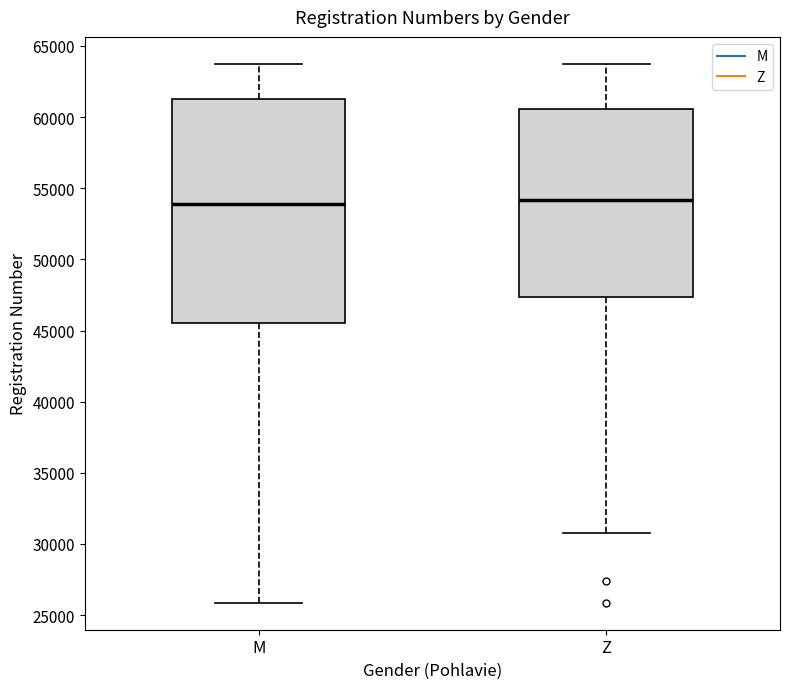

Where is the lower edge of the box for Z on the y-axis? The values are not printed on the chart, so give them approximately, as read against the axis.

47500